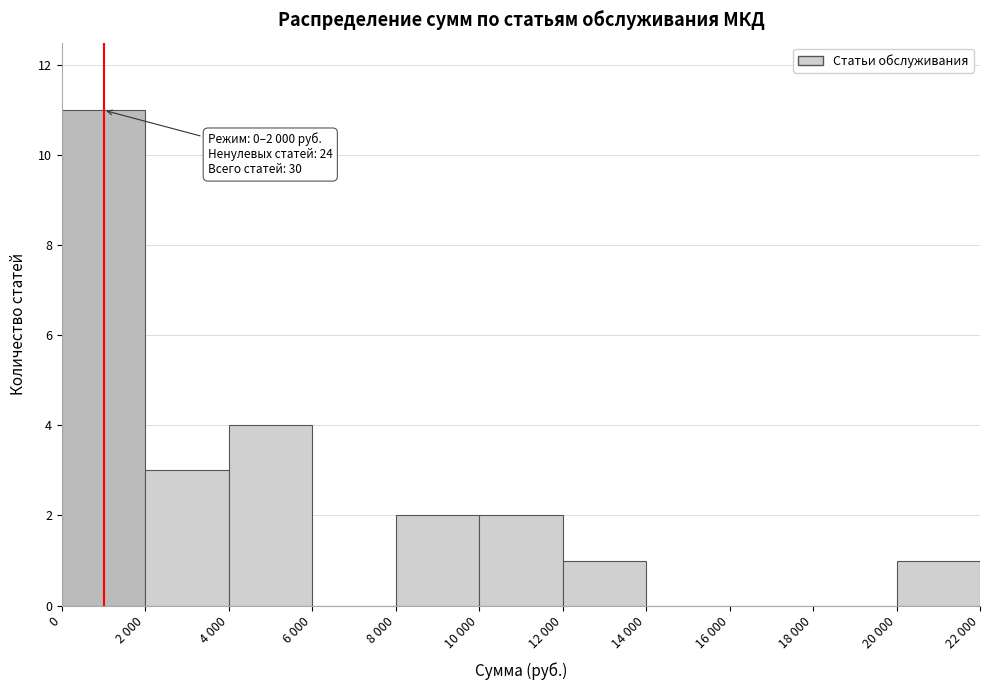

Reading left to right, transcribe all the data shown in this chart.

0=11	2 000=3	4 000=4	6 000=0	8 000=2	10 000=2	12 000=1	14 000=0	16 000=0	18 000=0	20 000=1